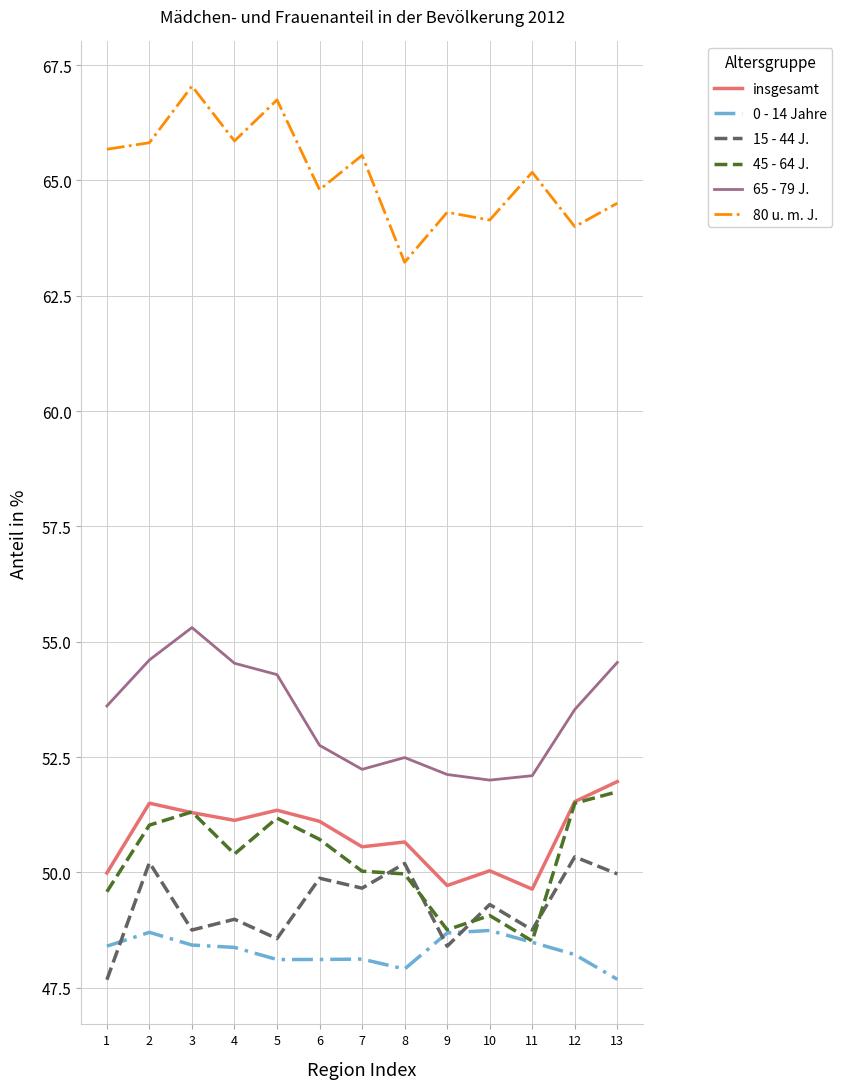

At which label does 0 - 14 Jahre first exceed 48?

1